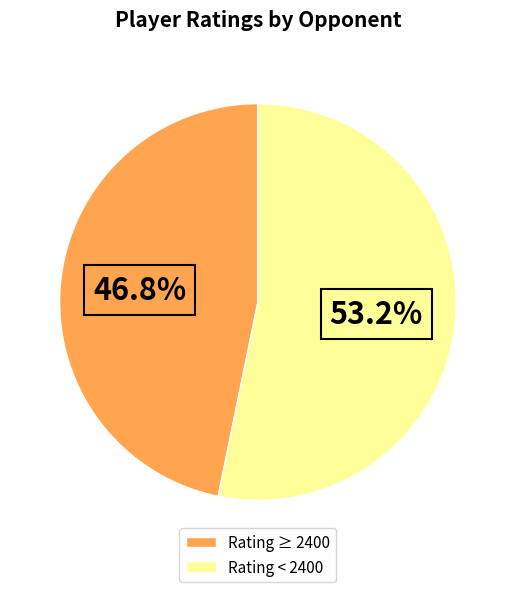

Combined, do Rating < 2400 and Rating ≥ 2400 account for over 50%?

Yes